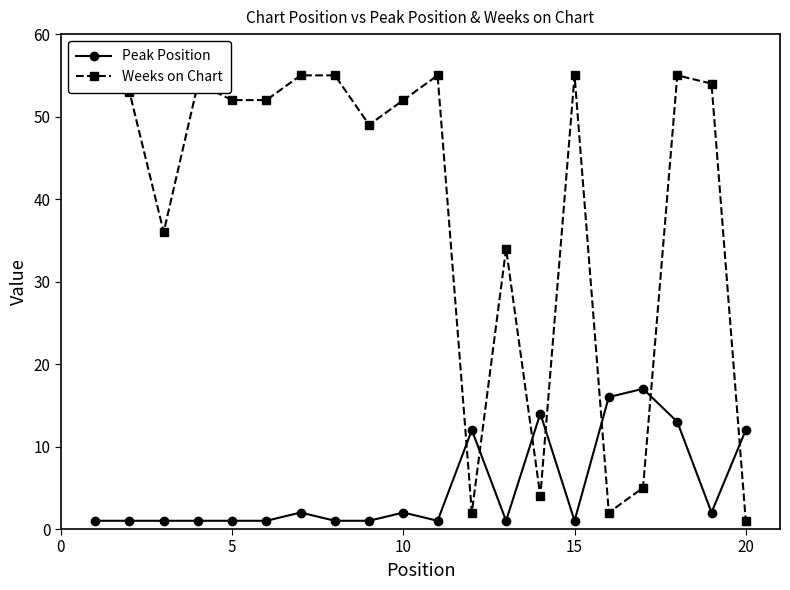

How many times do Peak Position and Weeks on Chart cross each other?

7